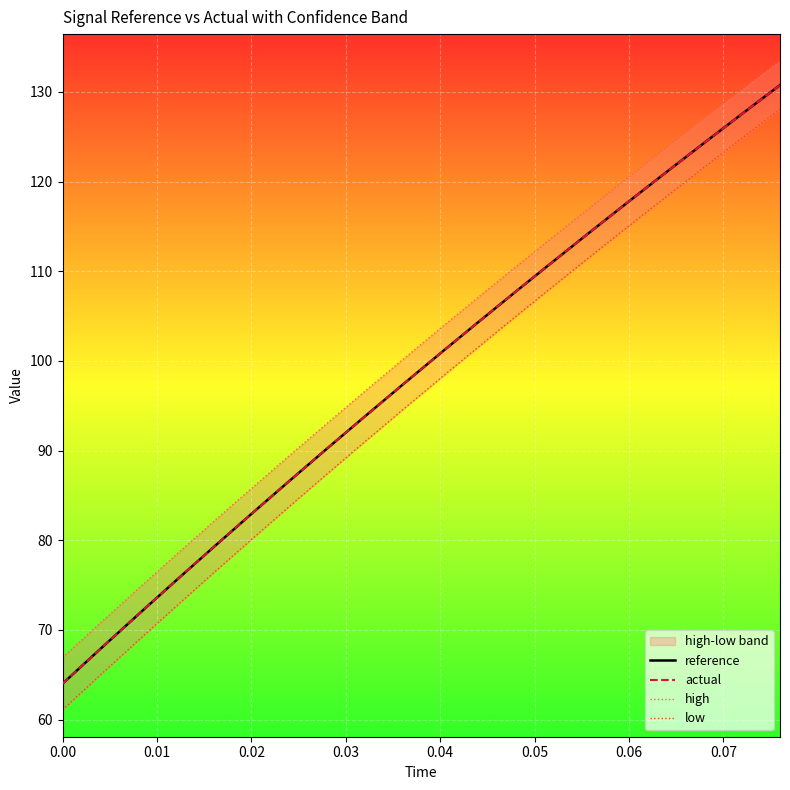

Is this an area chart (filled region under the line)?

No